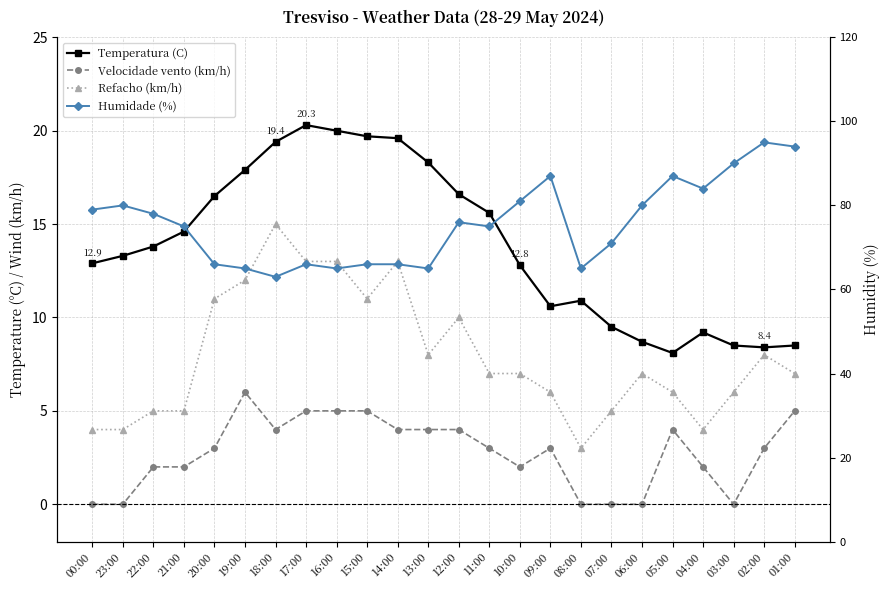

How many data points in Temperatura (C) are above 13?

13